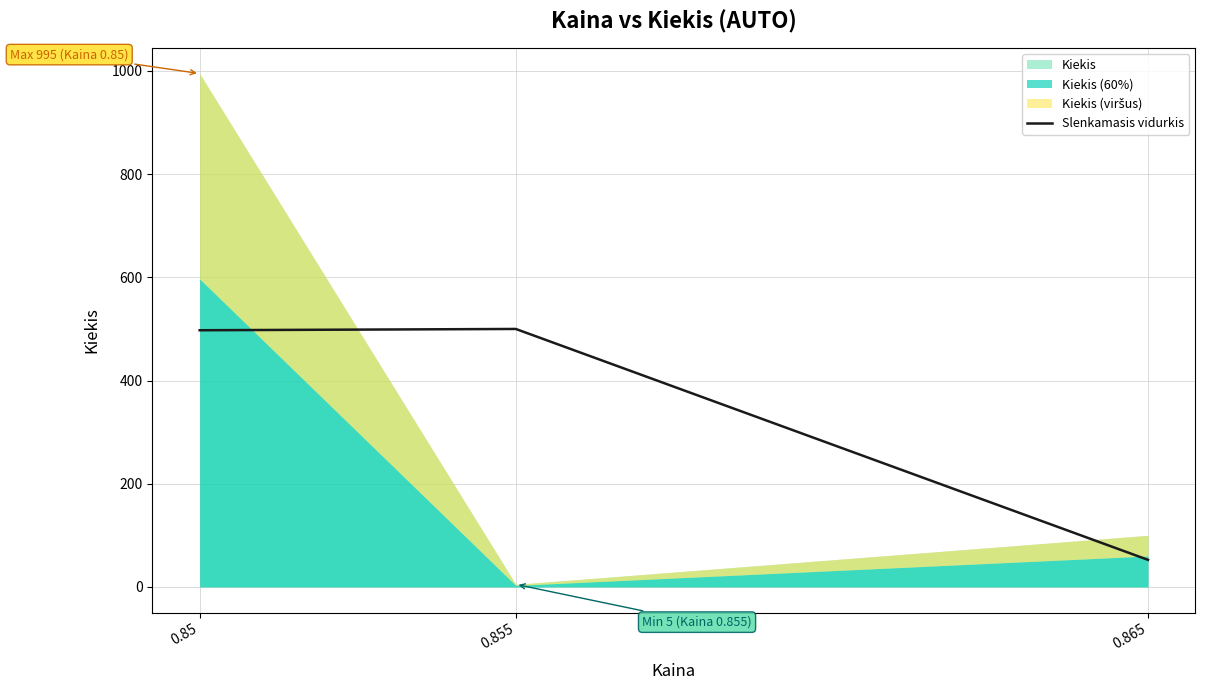

What is the difference between the second highest and minimum values?

445.0